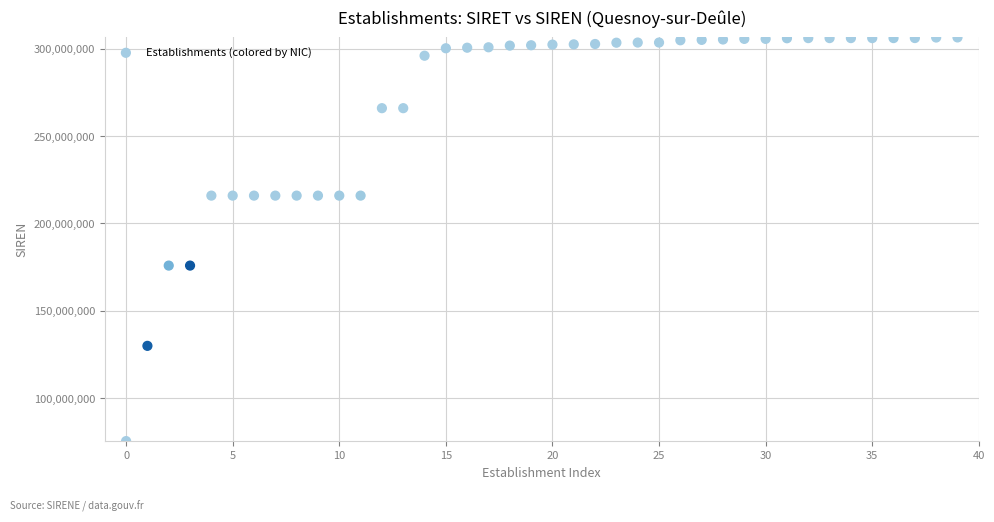

What is the range of Y values (max minus min)?

230808585